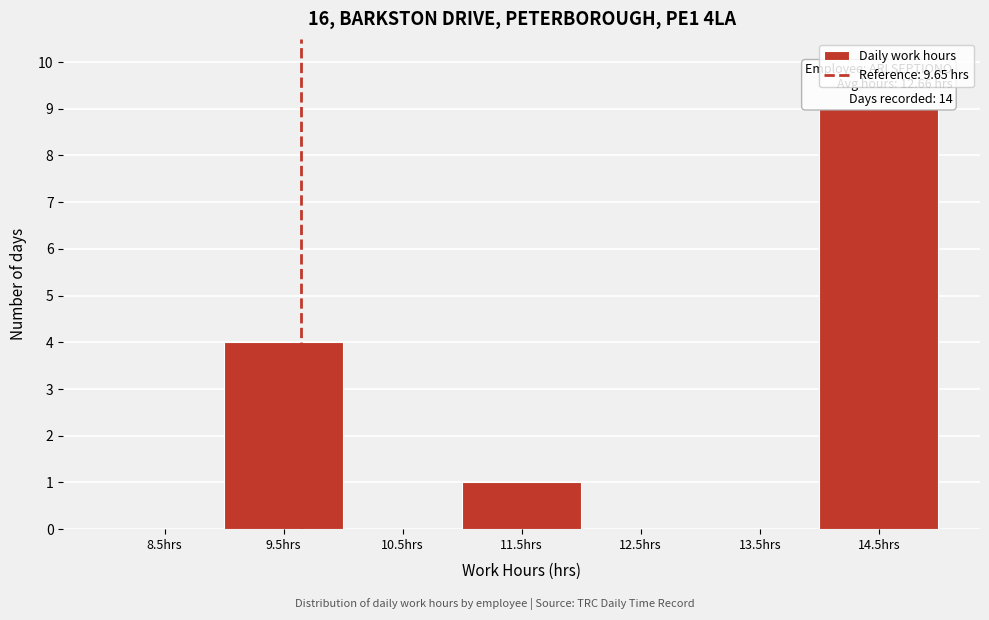

Which range on the x-axis has the tallest bar?

14 to 15